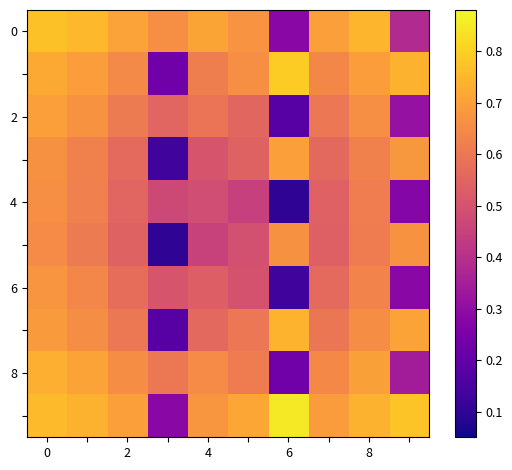

Which label corresponds to the smallest value in the chart?

6